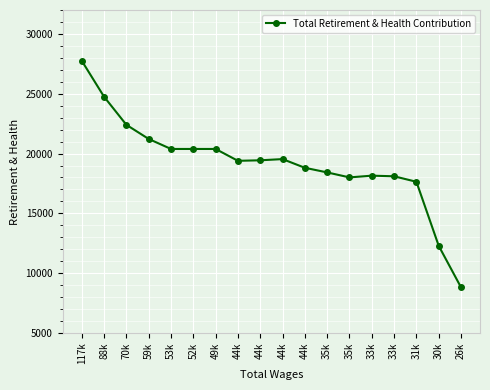

How many data points are less than 19435?

9